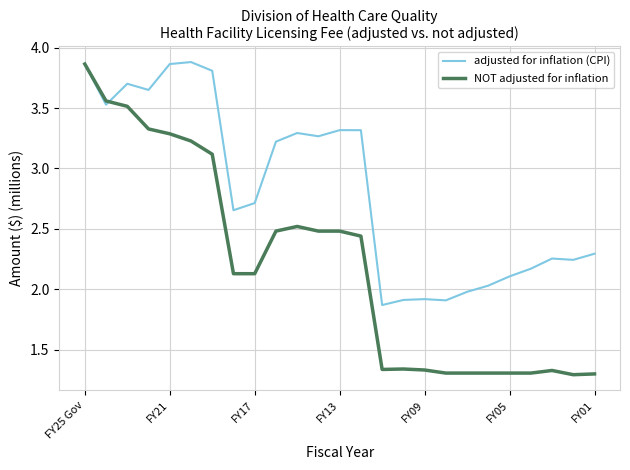

What is the difference between the maximum and minimum values in the NOT adjusted for inflation series?

2.6